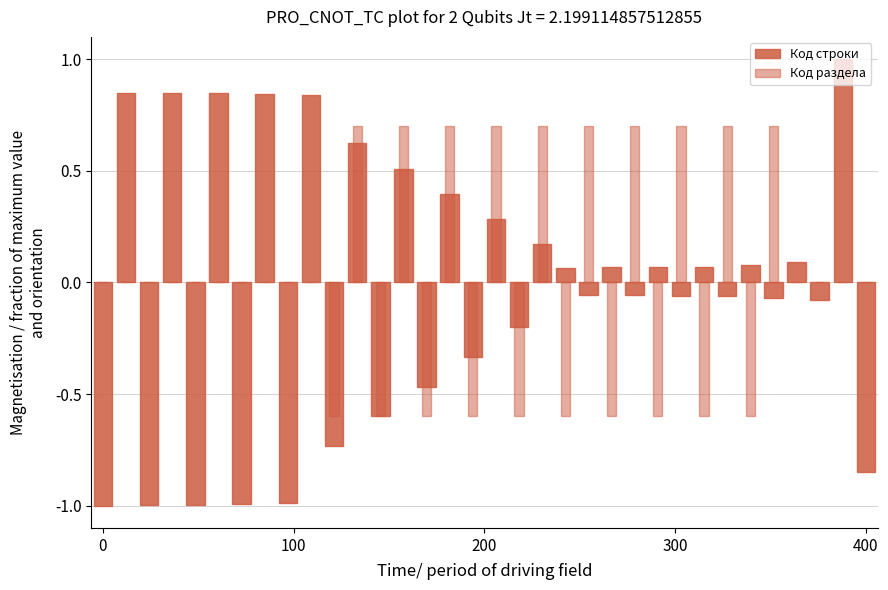

At 20, list the series in order from largest to smallest.

Код строки, Код раздела